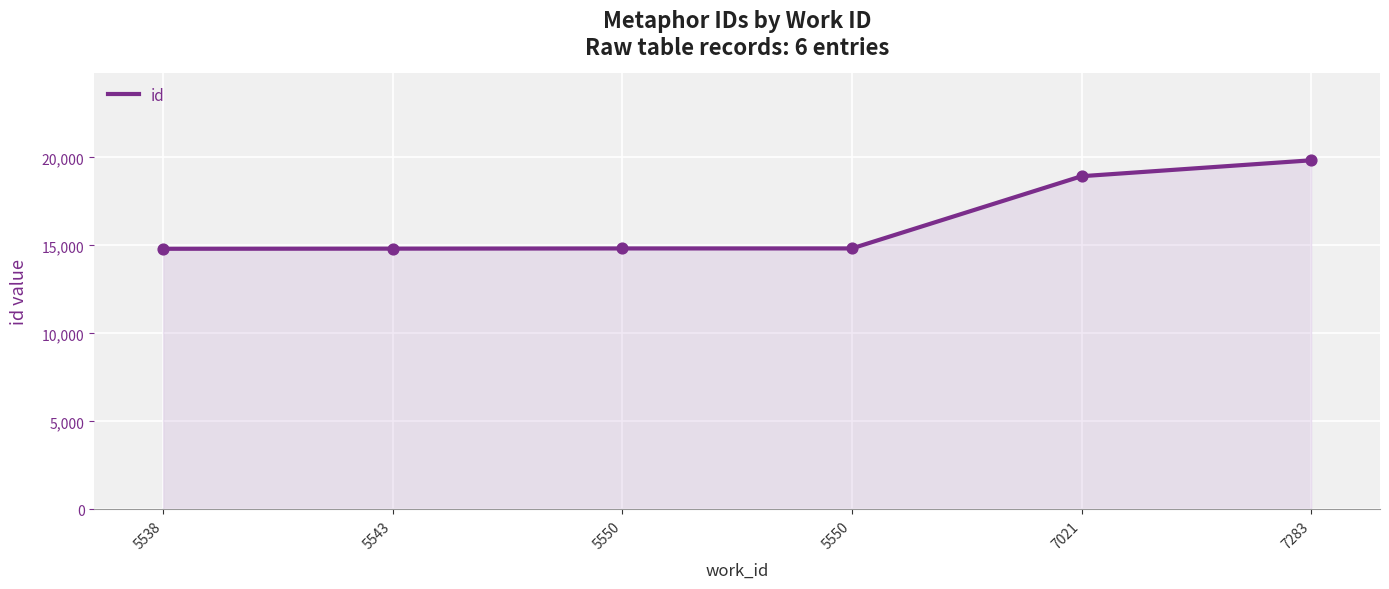

Which has a higher value, 5550 or 5538?

5550